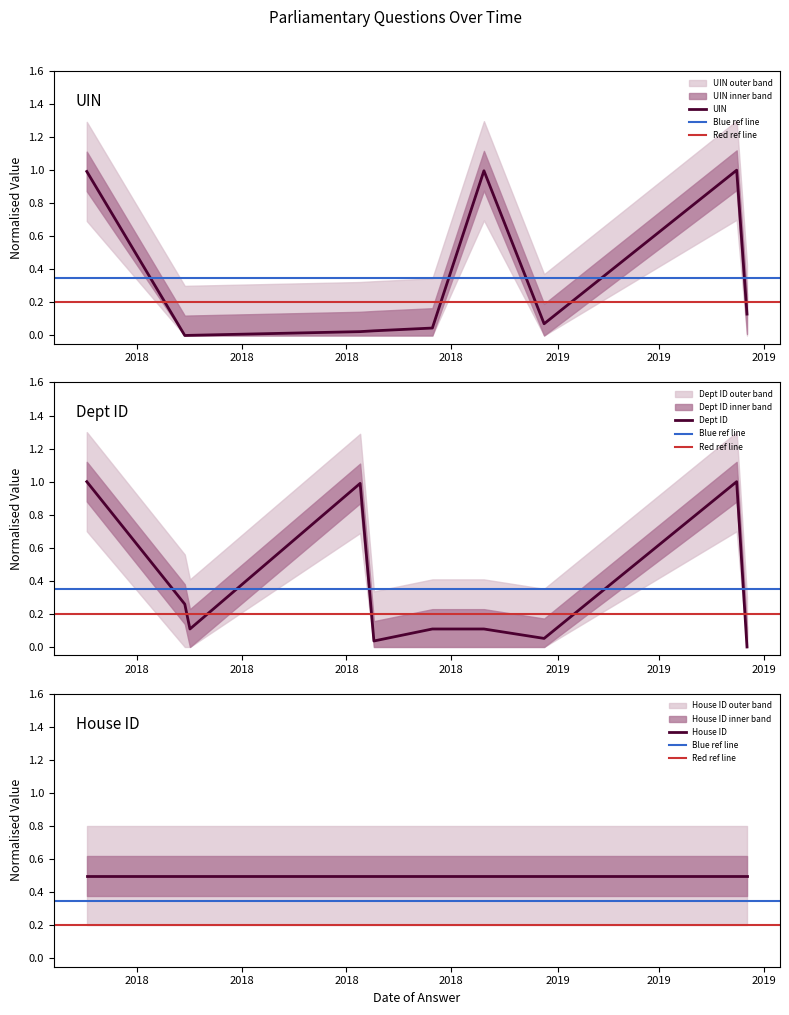

How many data points does each series have?

10